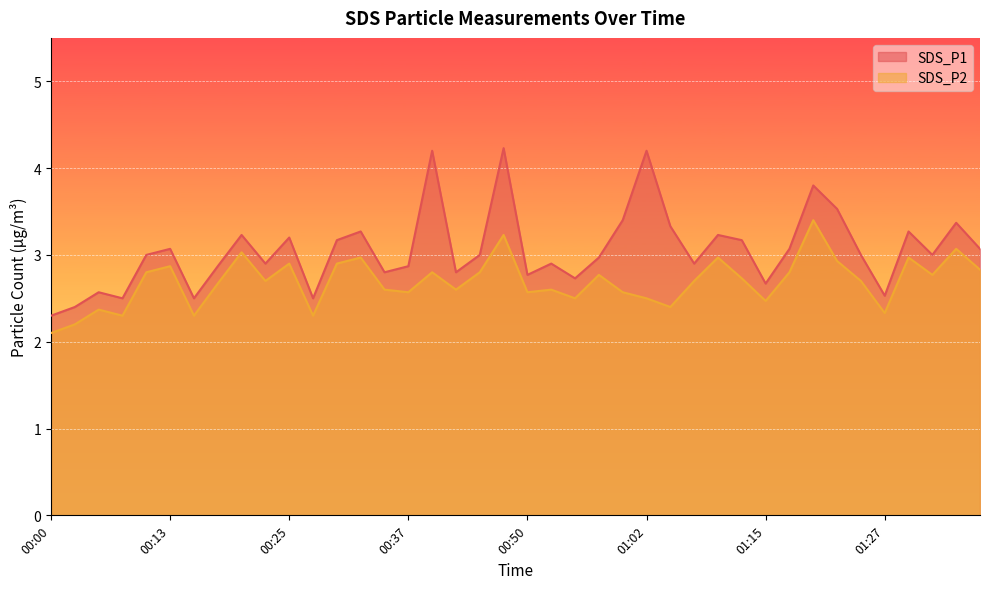

Which series has the largest total across all categories?

SDS_P1